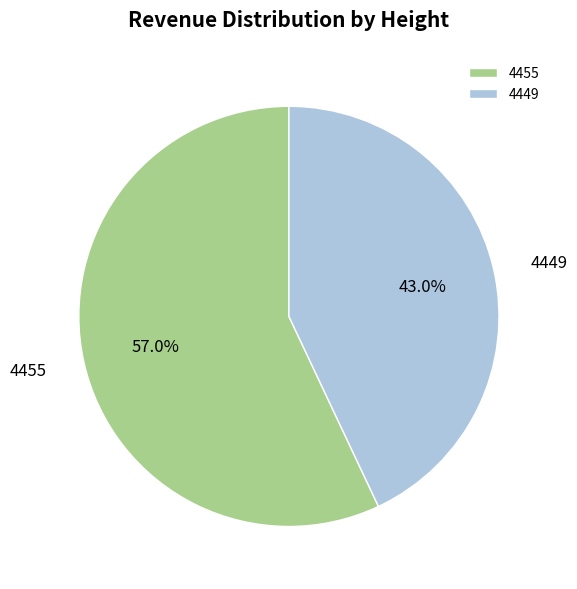

Does 4449 represent more than half of the total?

No